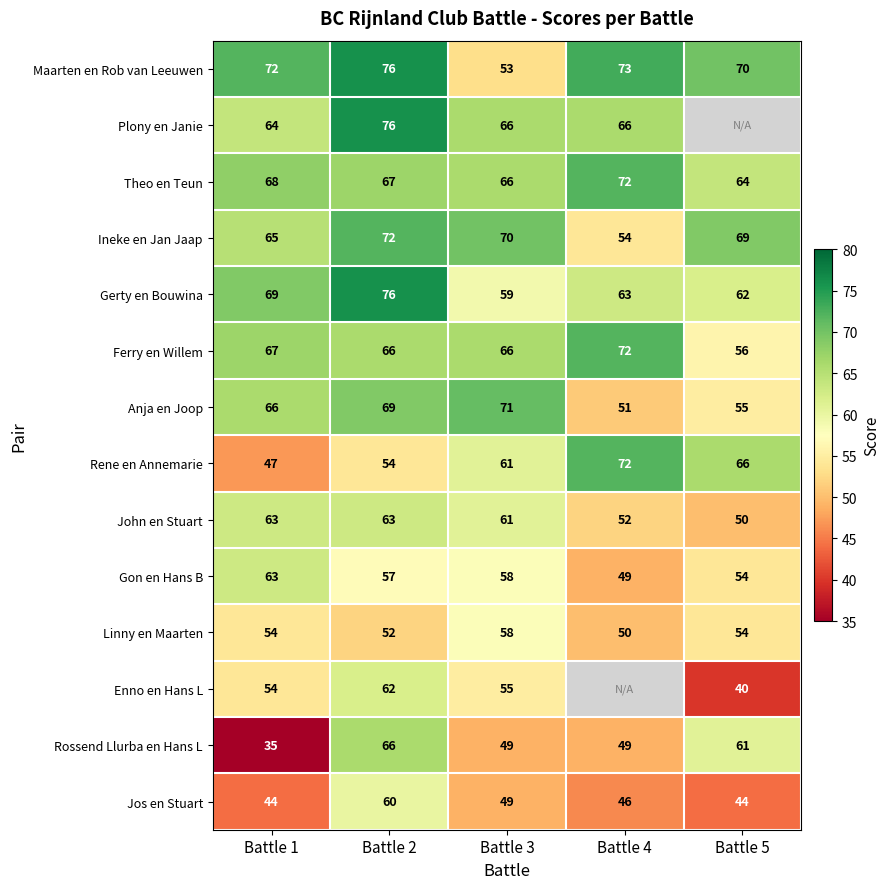

What is the total value across all series at Battle 2?

916